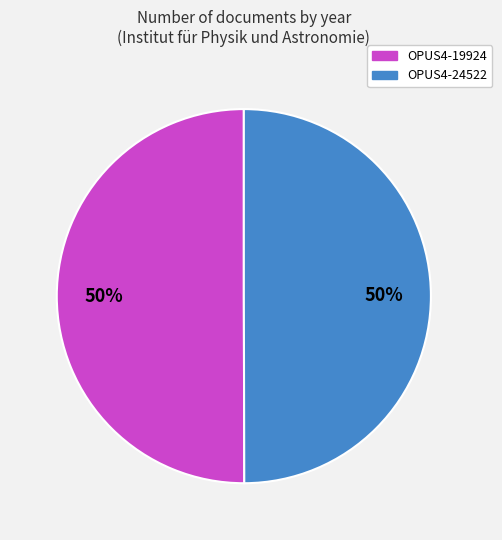

Is the sum of OPUS4-19924 and OPUS4-24522 greater than half?

Yes